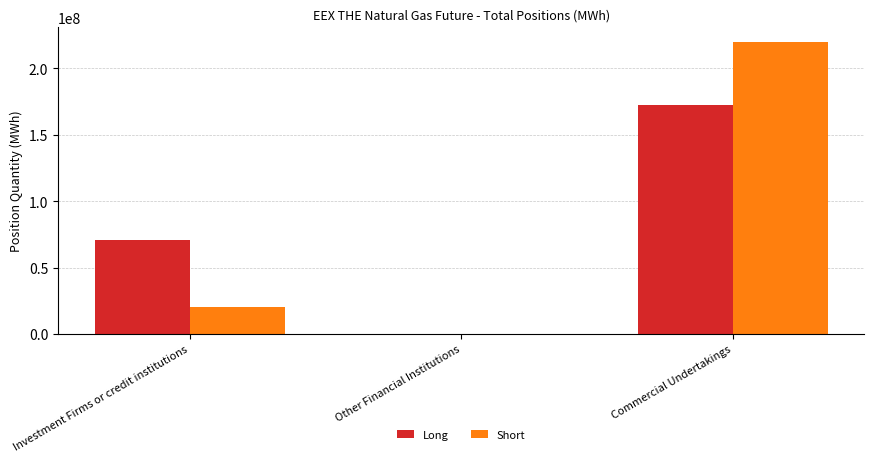

At which label is Long closest to 86080457?

Investment Firms or credit institutions